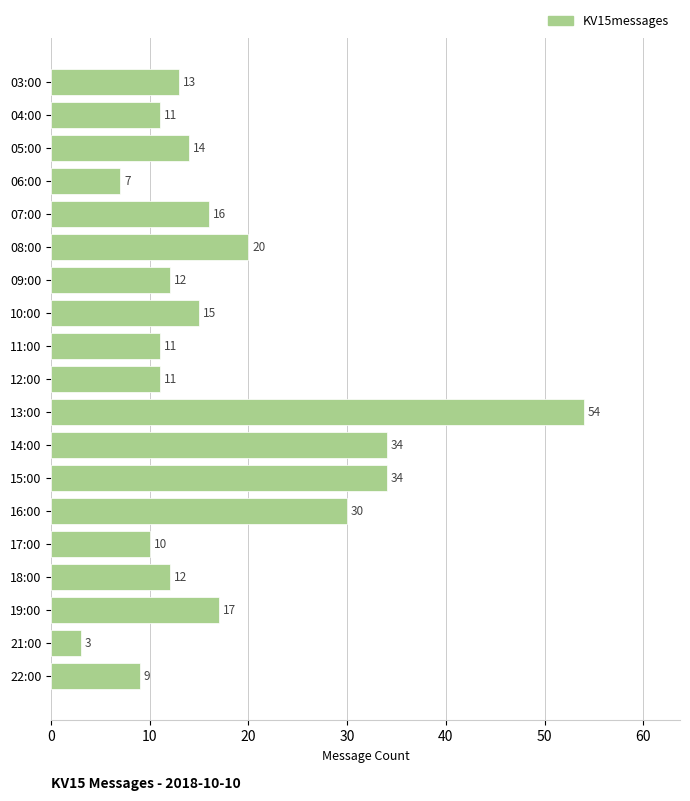

What is the change in value from 09:00 to 14:00?

+22